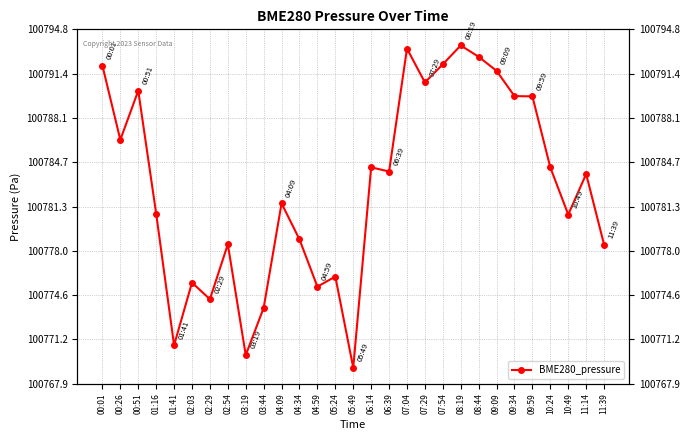

Which category has the highest value across all series?

08:19